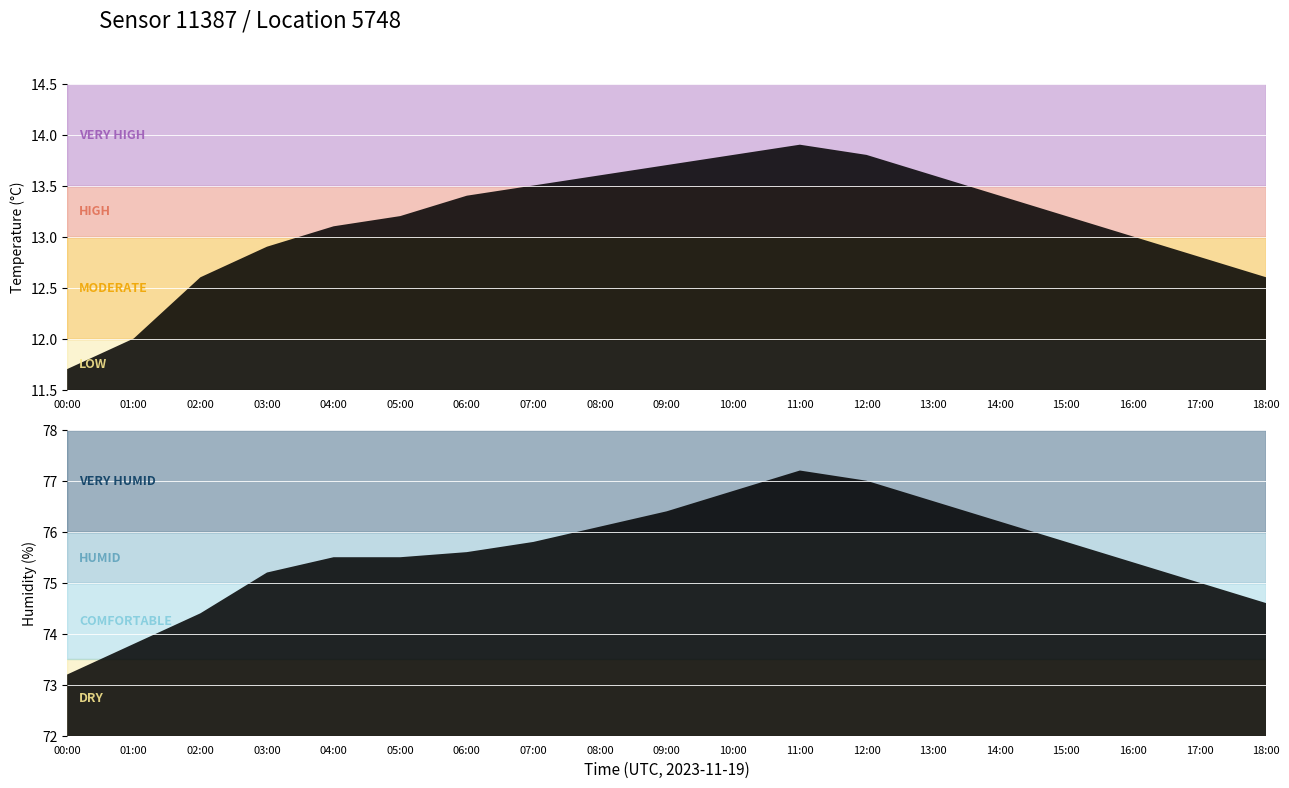

What is the value of the humidity point at the 11th from the left?

76.8